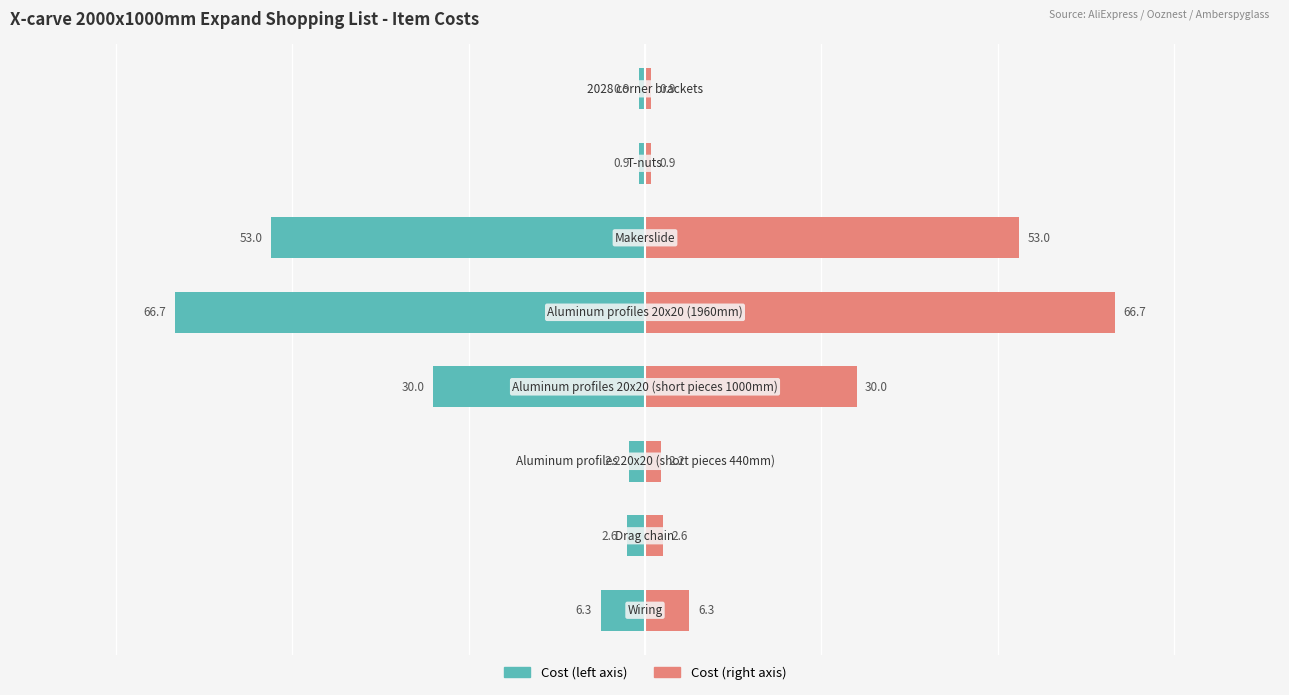

Reading left to right, what are all the values shown in this chart?

Cost (GBP) - Left: 0=-6.3	1=-2.6	2=-2.2	3=-30.0	4=-66.7	5=-53.0	6=-0.9	7=-0.9
Cost (GBP) - Right: 0=6.3	1=2.6	2=2.2	3=30.0	4=66.7	5=53.0	6=0.9	7=0.9